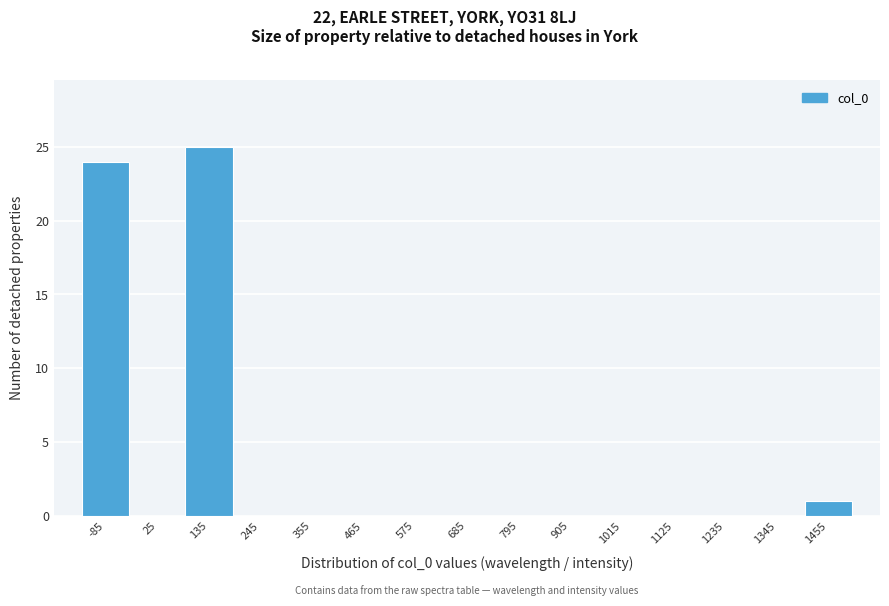

Reading left to right, transcribe all the data shown in this chart.

-85=24	25=0	135=25	245=0	355=0	465=0	575=0	685=0	795=0	905=0	1015=0	1125=0	1235=0	1345=0	1455=1